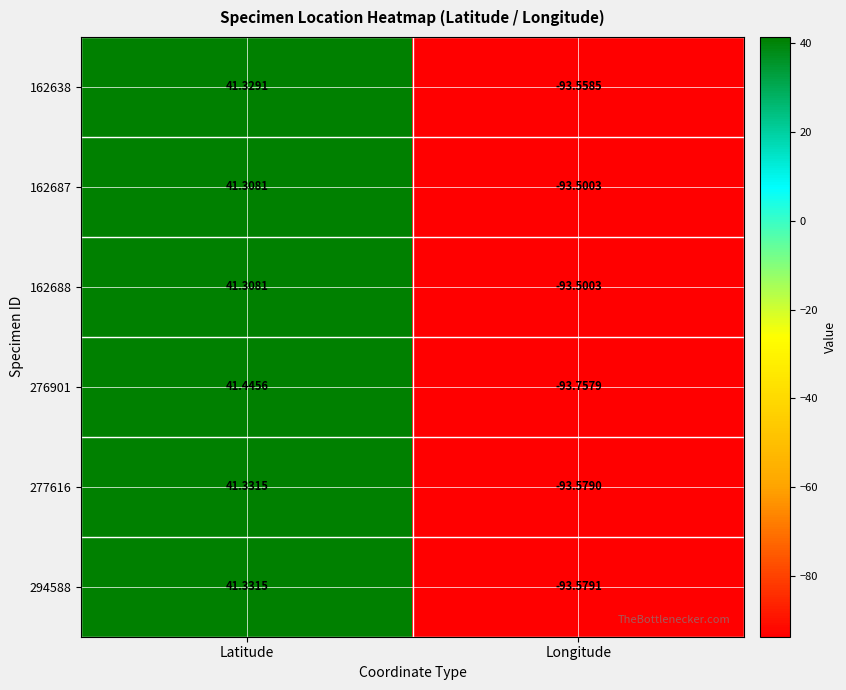

What is the spread (max minus min) of values at Latitude?

0.1